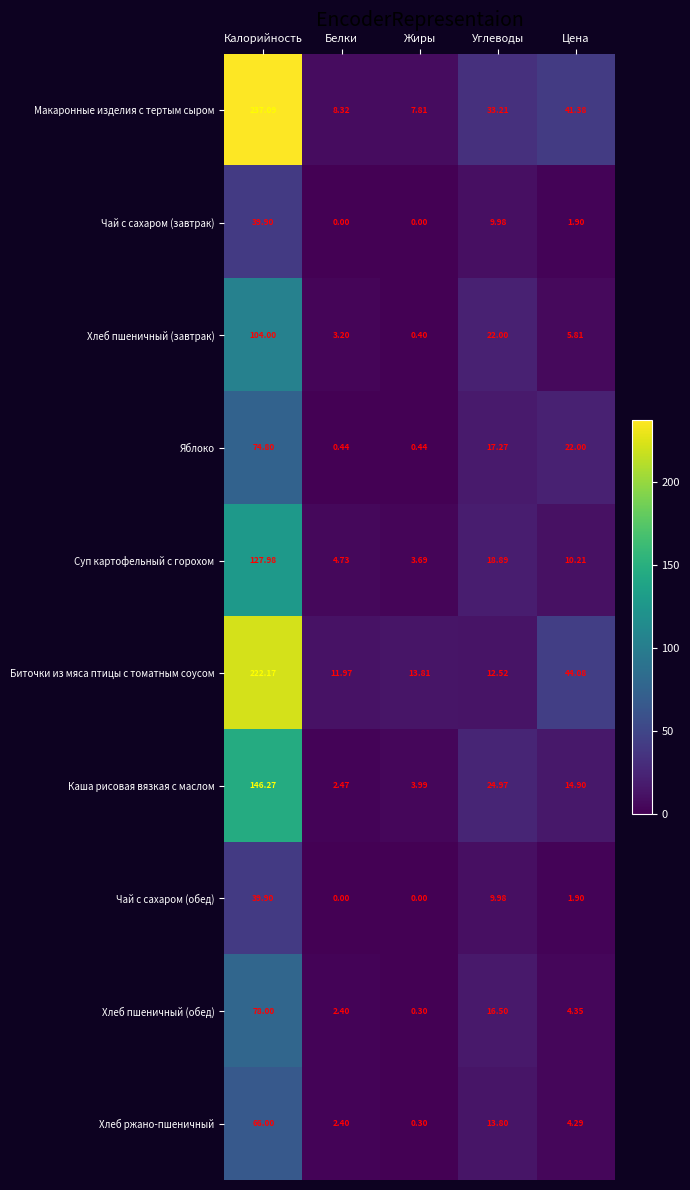

Where does the Чай с сахаром (завтрак) series first go above 1?

Калорийность